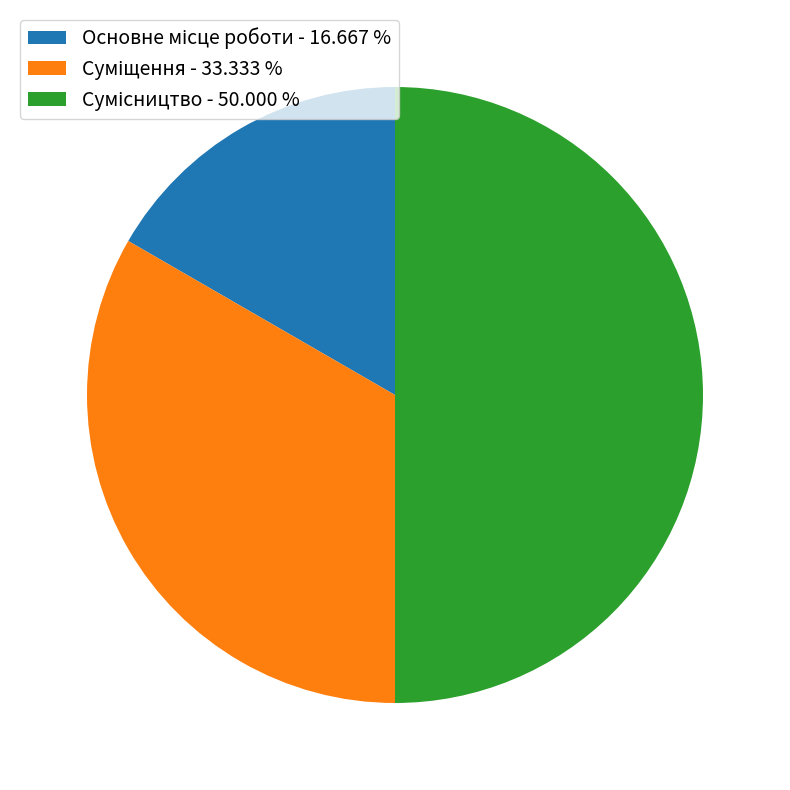

Count the number of slices in the pie.

3